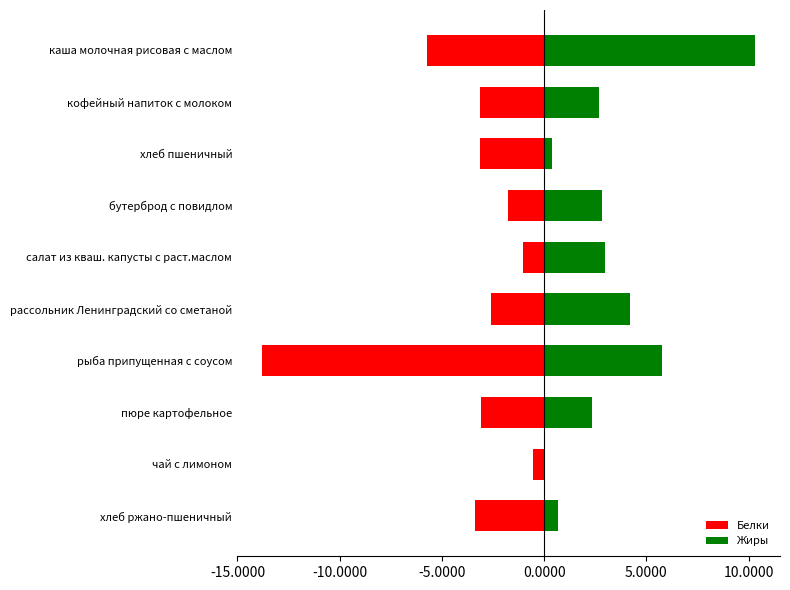

What is the minimum value shown in the chart?

-13.8